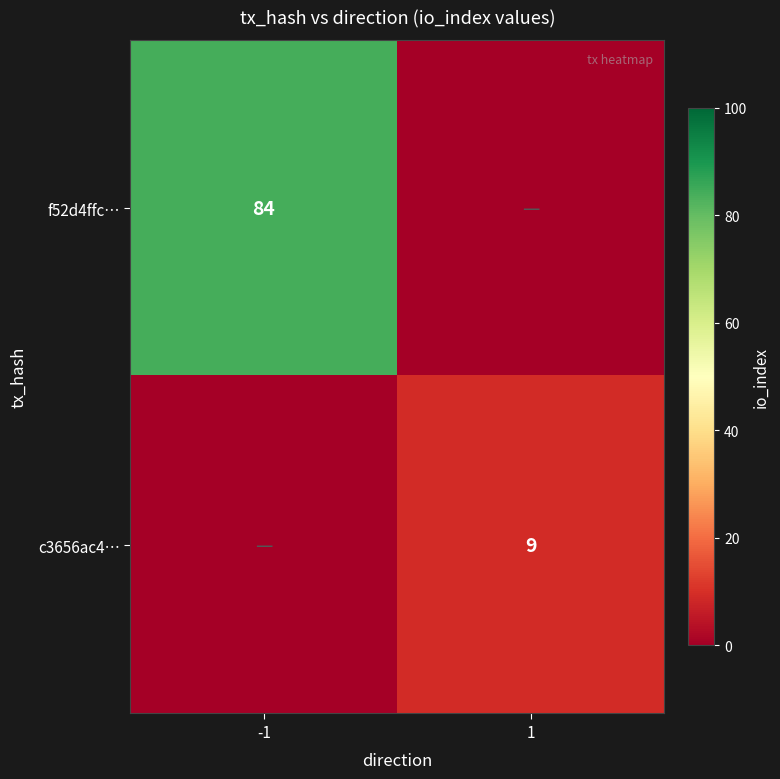

What is the spread (max minus min) of values at 1?

9